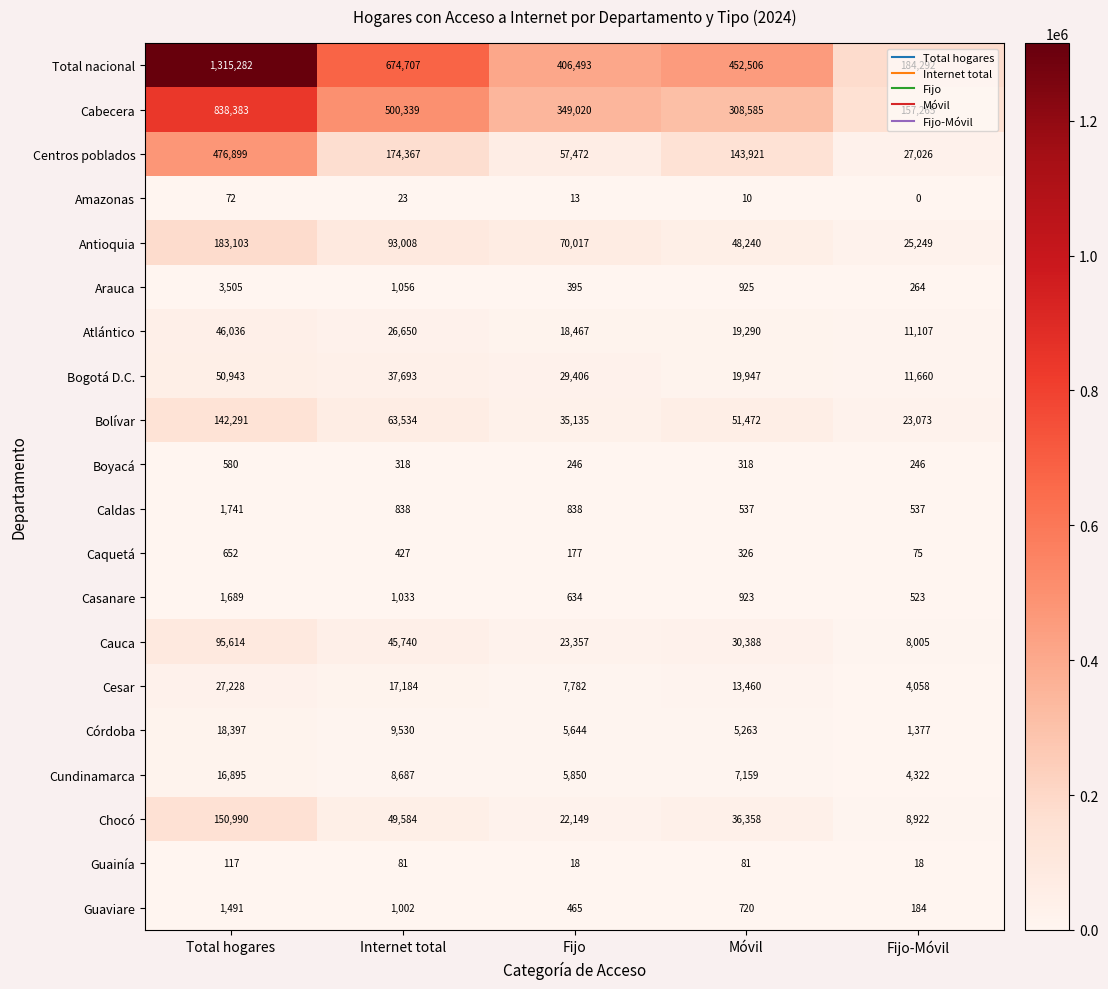

How many data points in Cesar are less than 13460?

2